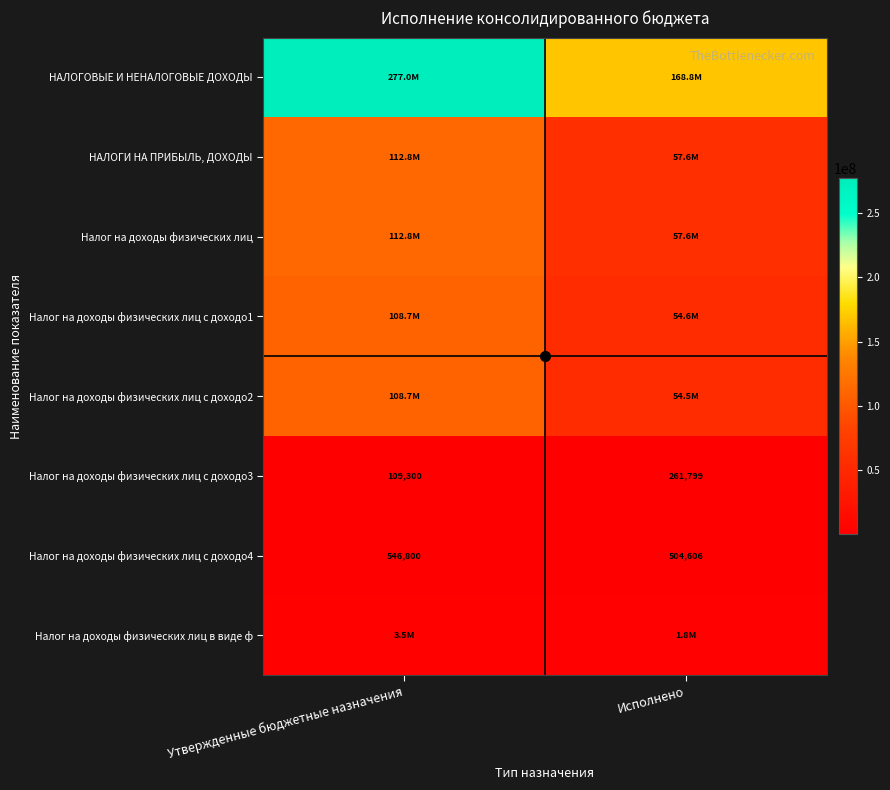

The value of Налог на доходы физических лиц с доходо3 at Исполнено is 261799.3. True or false?

True